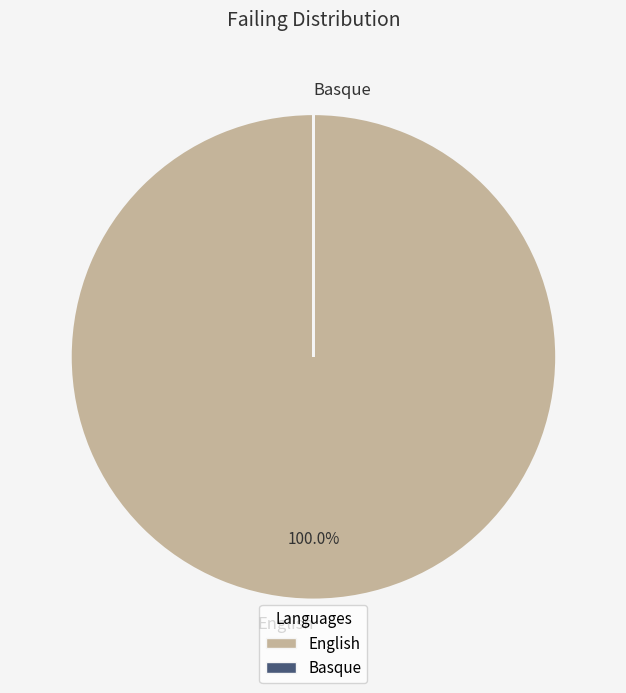

Does English account for over 50% of the chart?

Yes